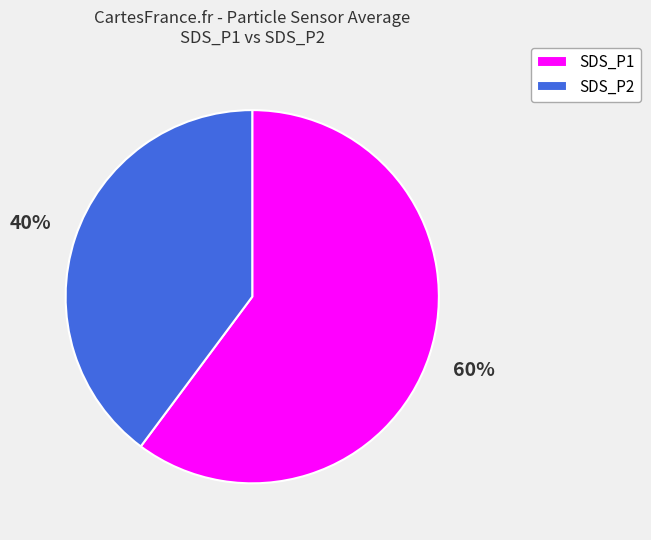

What is the majority slice?

SDS_P1